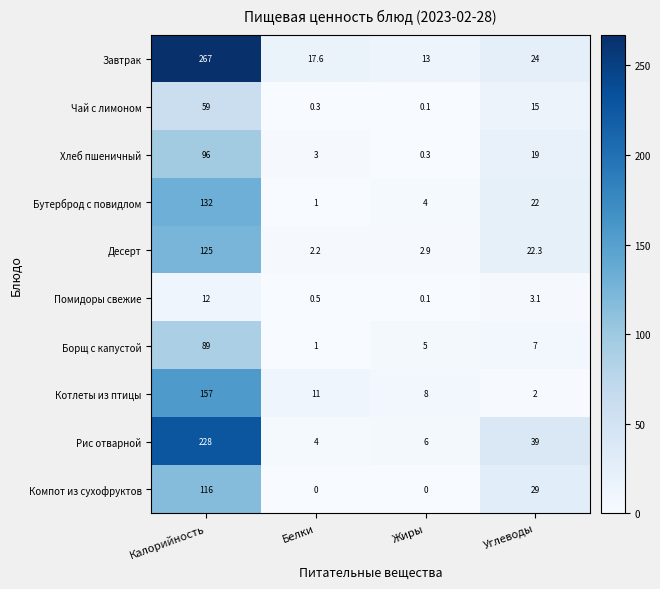

What is the difference between the maximum and second lowest values in the Помидоры свежие series?

11.5